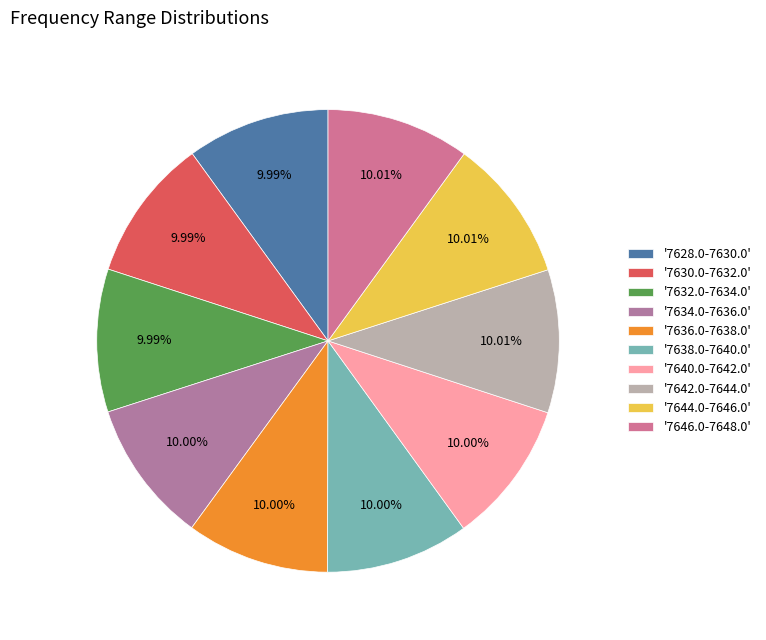

How many slices are in this pie chart?

10